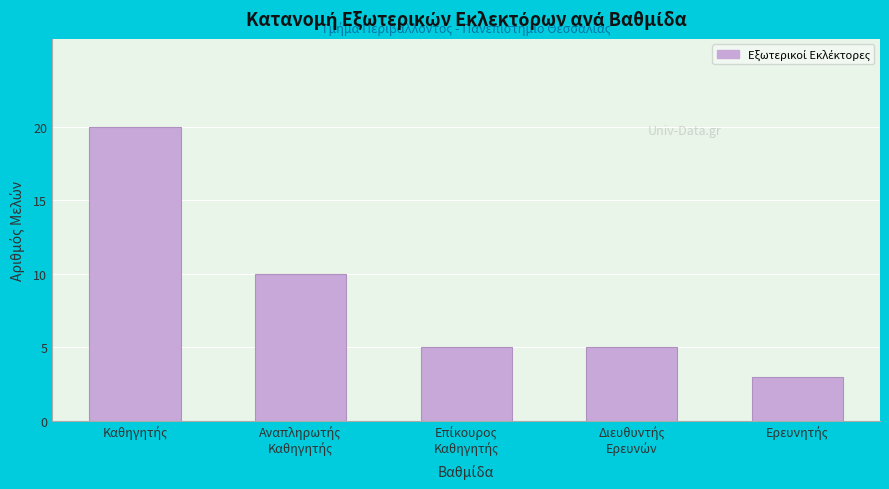

Reading left to right, transcribe all the data shown in this chart.

20	10	5	5	3